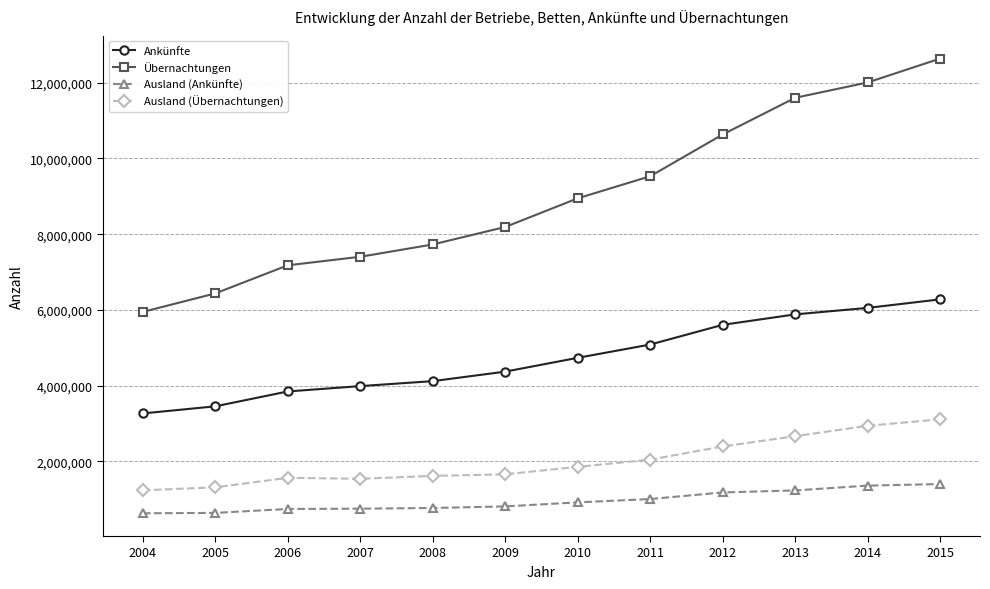

What is the minimum value for Ausland (Ankünfte)?

624347